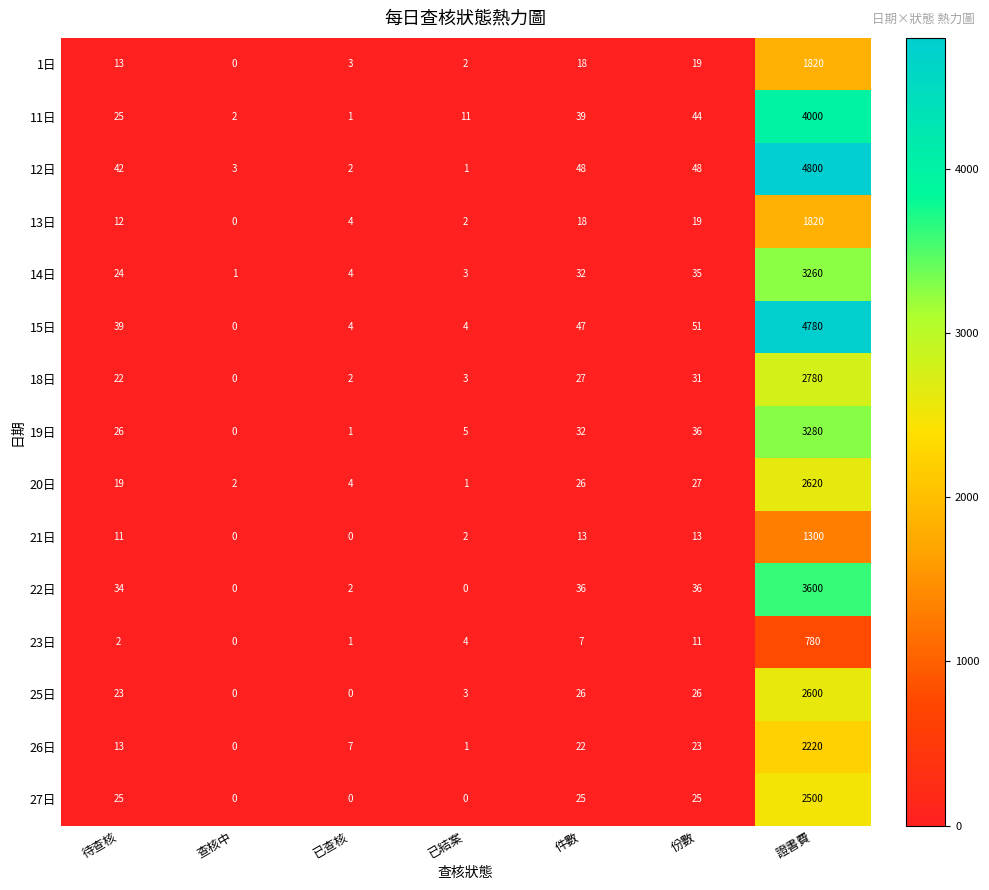

What is the difference between the highest and lowest values at 已結案?

11